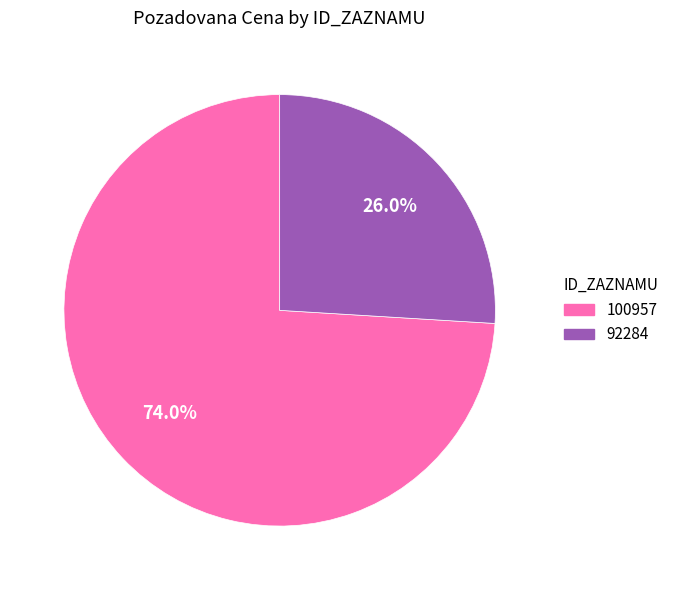

How many segments does this pie chart have?

2